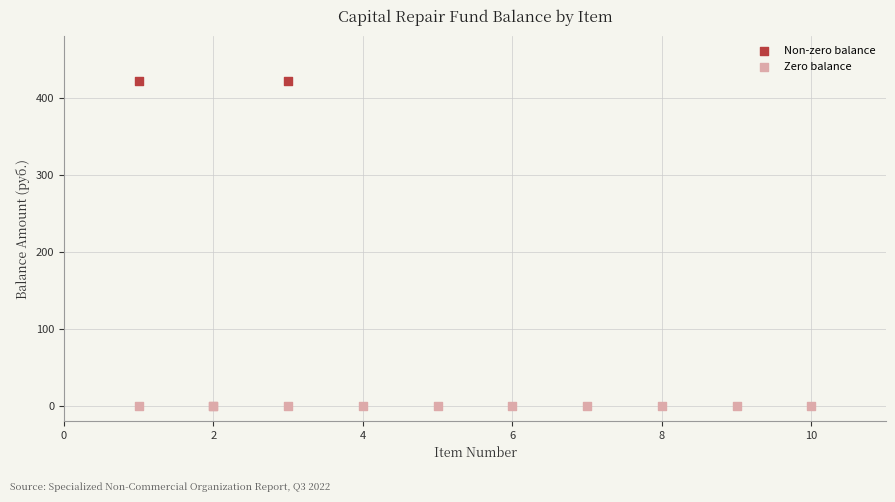

What are all the series names shown in the legend?

Non-zero balance, Zero balance